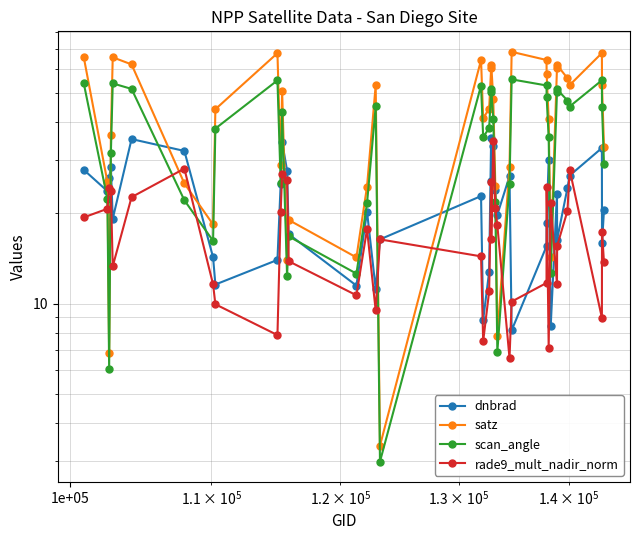

Reading left to right, list all the values displayed in this chart.

dnbrad: 27.8	23.6	26.2	28.3	19.1	35.2	32.1	14.2	11.6	14.0	24.9	34.4	27.6	17.0	11.5	20.2	11.2	16.3	22.7	8.8	12.7	35.5	25.5	33.4	23.7	19.7	26.5	8.1	15.5	18.6	30.0	8.4	23.2	16.3	24.2	26.6	32.8	15.9	20.4
satz: 65.7	25.3	6.9	36.4	65.7	62.2	25.1	18.3	44.2	67.8	28.7	50.8	14.0	18.9	14.2	24.5	53.1	3.4	64.3	41.2	44.4	60.4	62.0	47.7	24.6	7.8	28.4	68.5	64.4	57.9	41.1	14.3	60.5	61.9	56.0	53.1	67.9	53.0	33.2
scan_angle: 53.8	22.3	6.1	31.7	53.8	51.6	22.0	16.1	38.1	55.1	25.2	43.3	12.3	16.7	12.6	21.5	45.1	3.0	53.0	35.7	38.3	50.4	51.4	40.9	21.7	6.9	24.9	55.5	53.0	48.6	35.6	12.6	50.4	51.4	47.2	45.1	55.1	45.0	29.0
rade9_mult_nadir_norm: 19.3	20.6	24.1	23.7	13.3	22.6	28.0	11.6	9.9	7.9	20.2	27.0	25.7	13.8	10.6	17.6	9.5	16.3	14.3	7.5	11.0	25.3	16.4	34.8	20.7	18.2	6.6	10.1	11.7	24.3	7.1	21.5	11.6	15.5	20.3	27.9	9.0	17.3	13.7